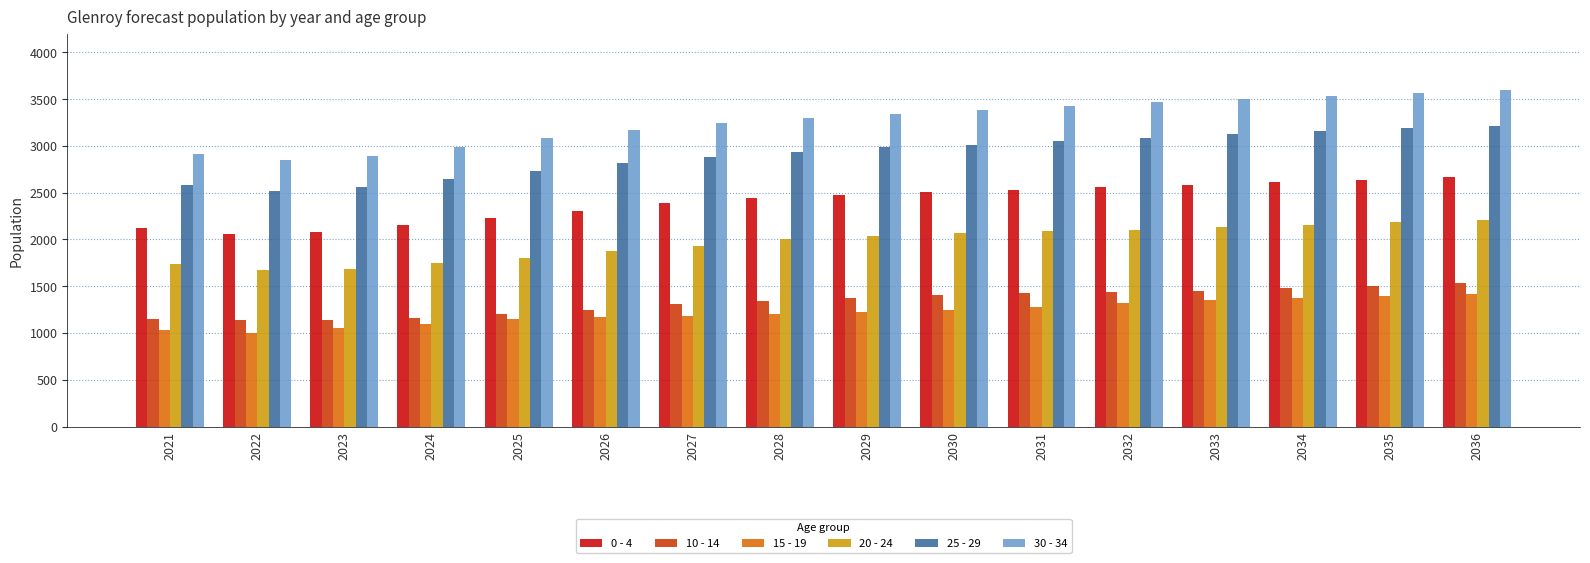

At which label is 0 - 4 closest to 2365?

2027